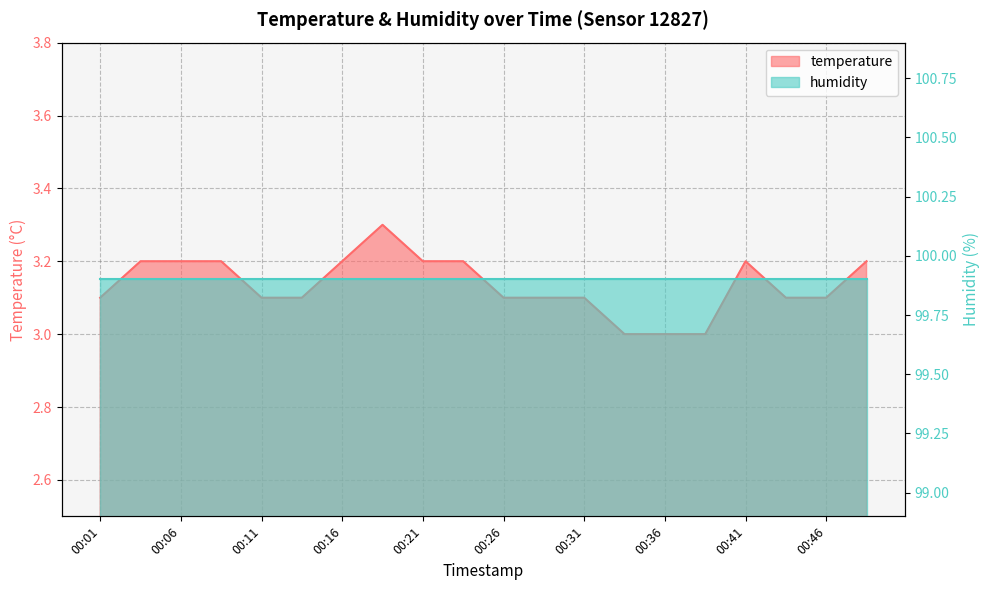

Approximately how many times larger is the value at 00:29 compared to 00:26?

1.0